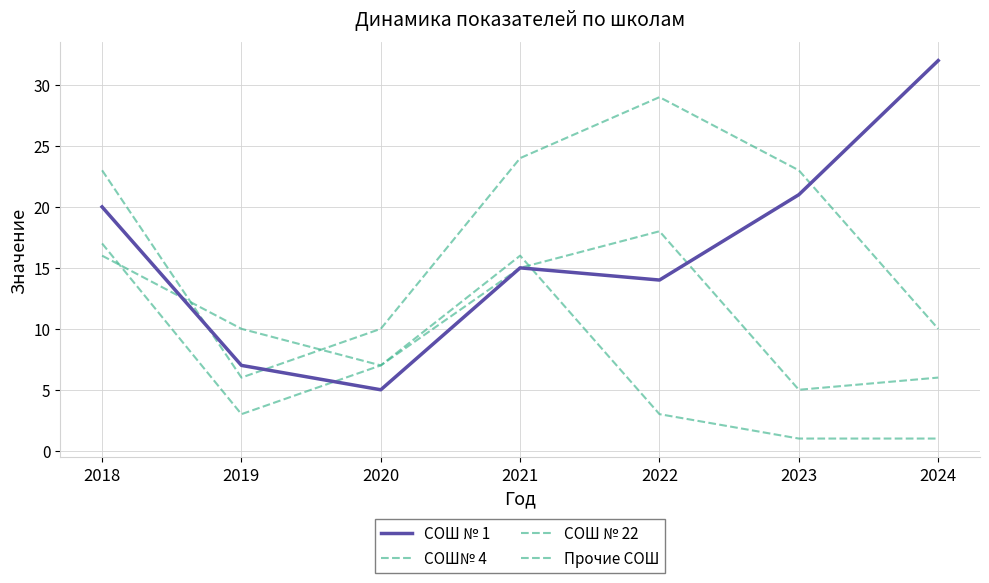

Is this an area chart (filled region under the line)?

No